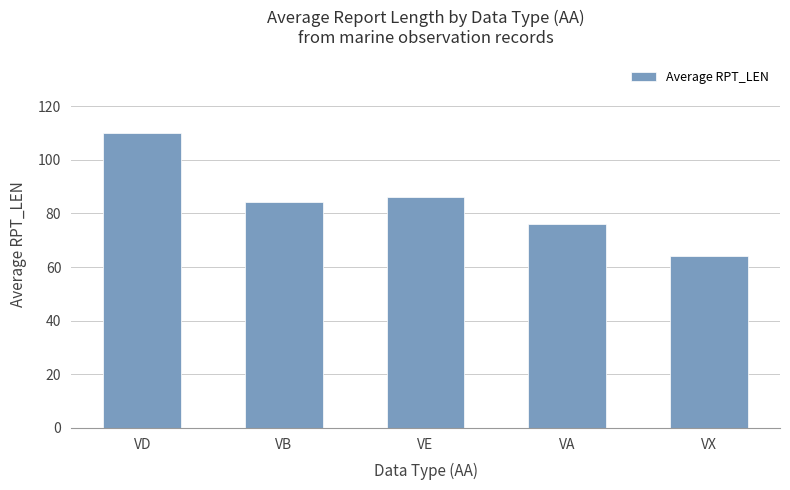

How many data points does each series have?

5